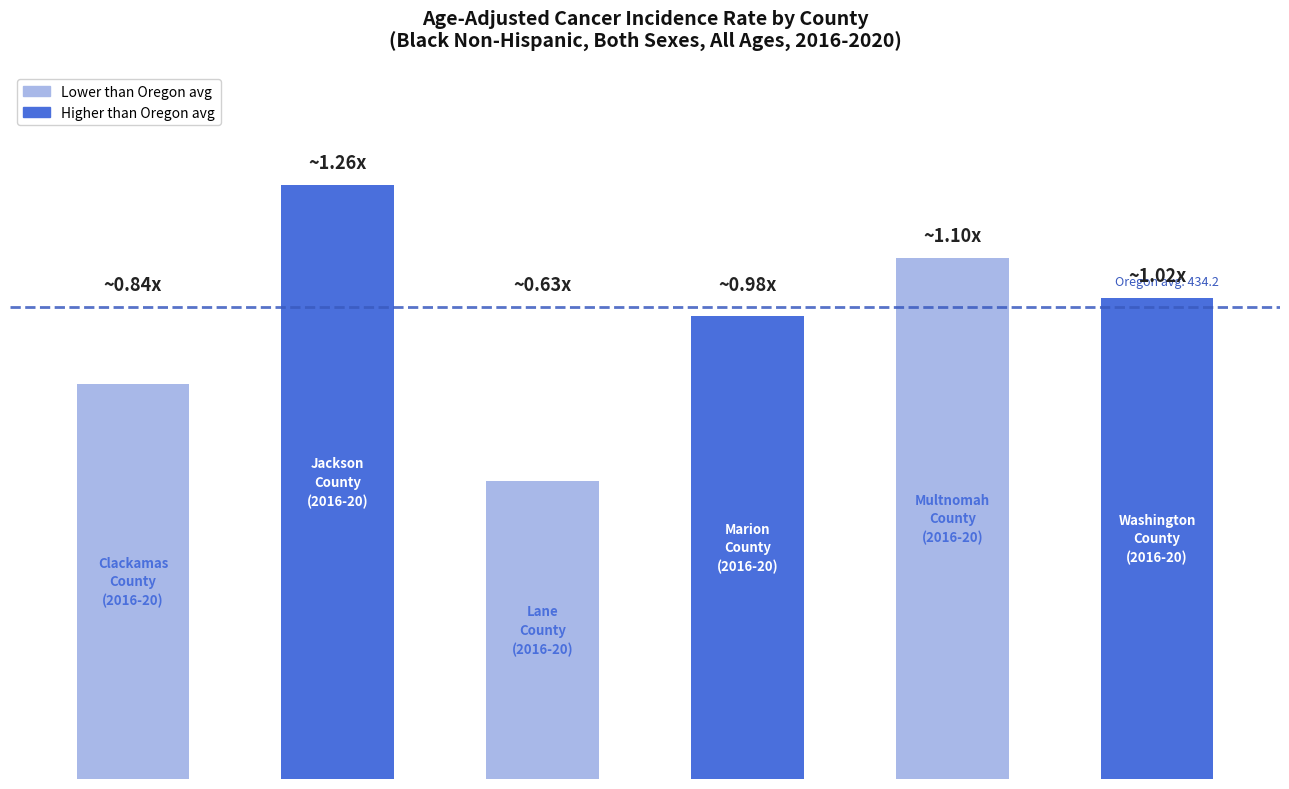

What is the sum of all values?

2530.2